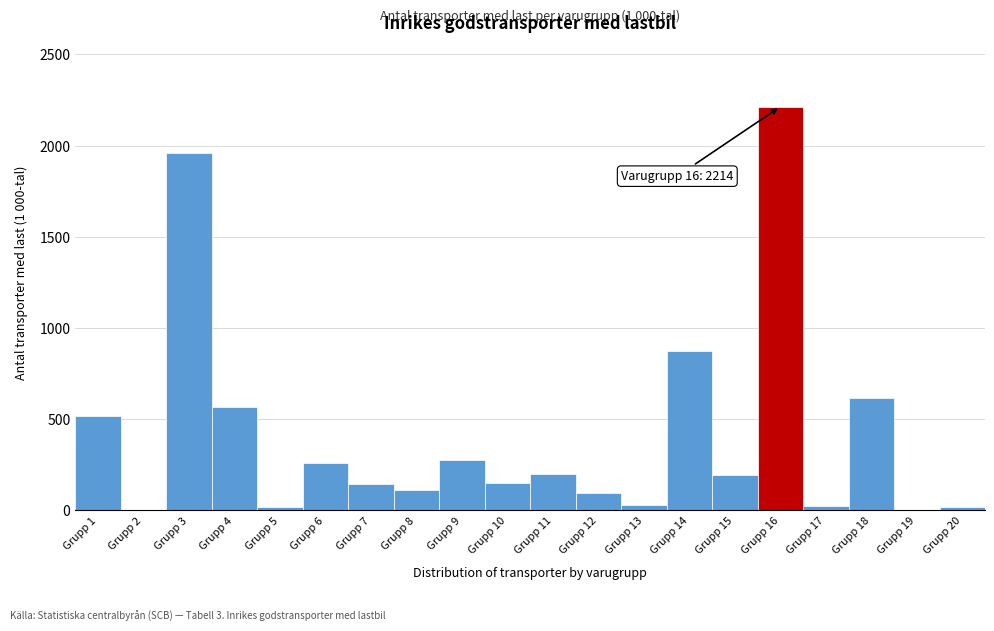

What is the sum of all values?

8278.2